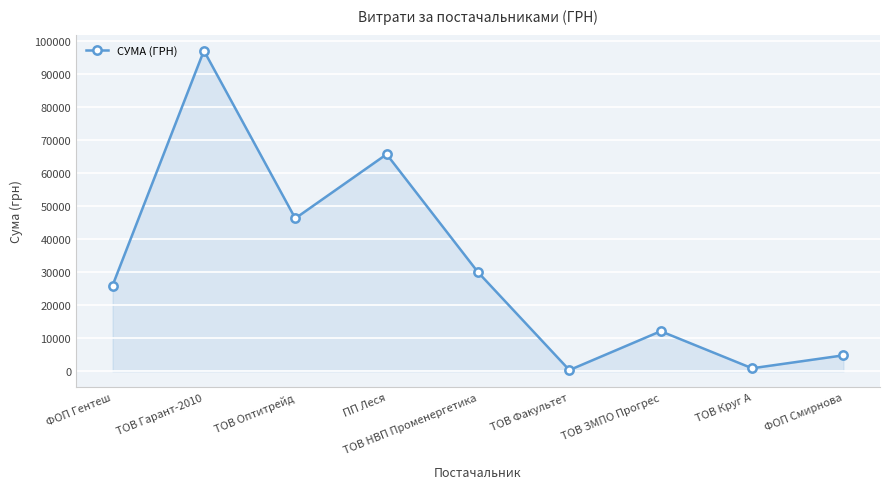

What is the approximate value at ТОВ Факультет?

365.0